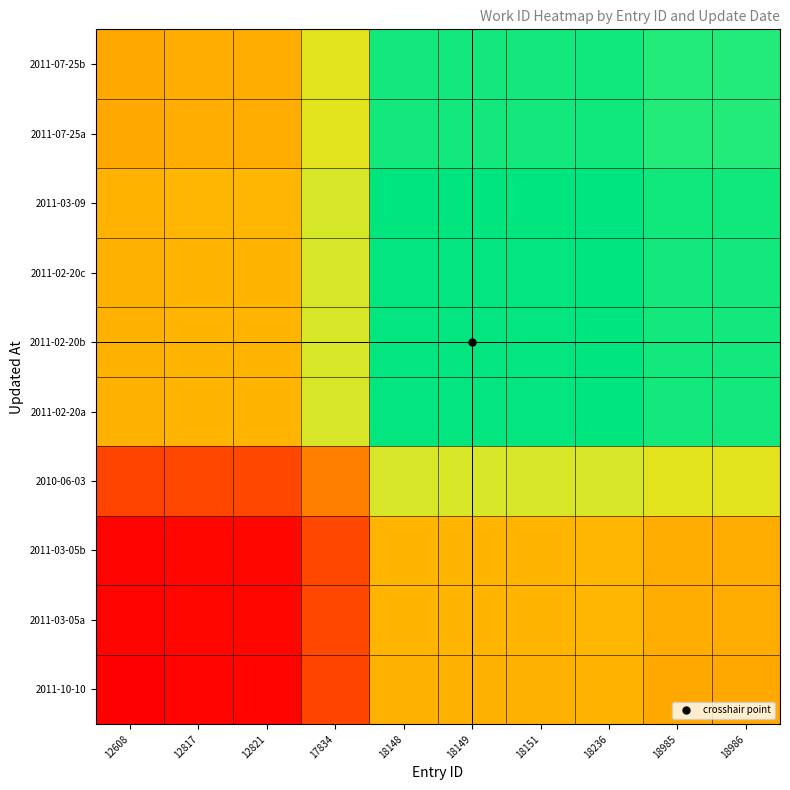

What is the smallest value displayed?

4762.0